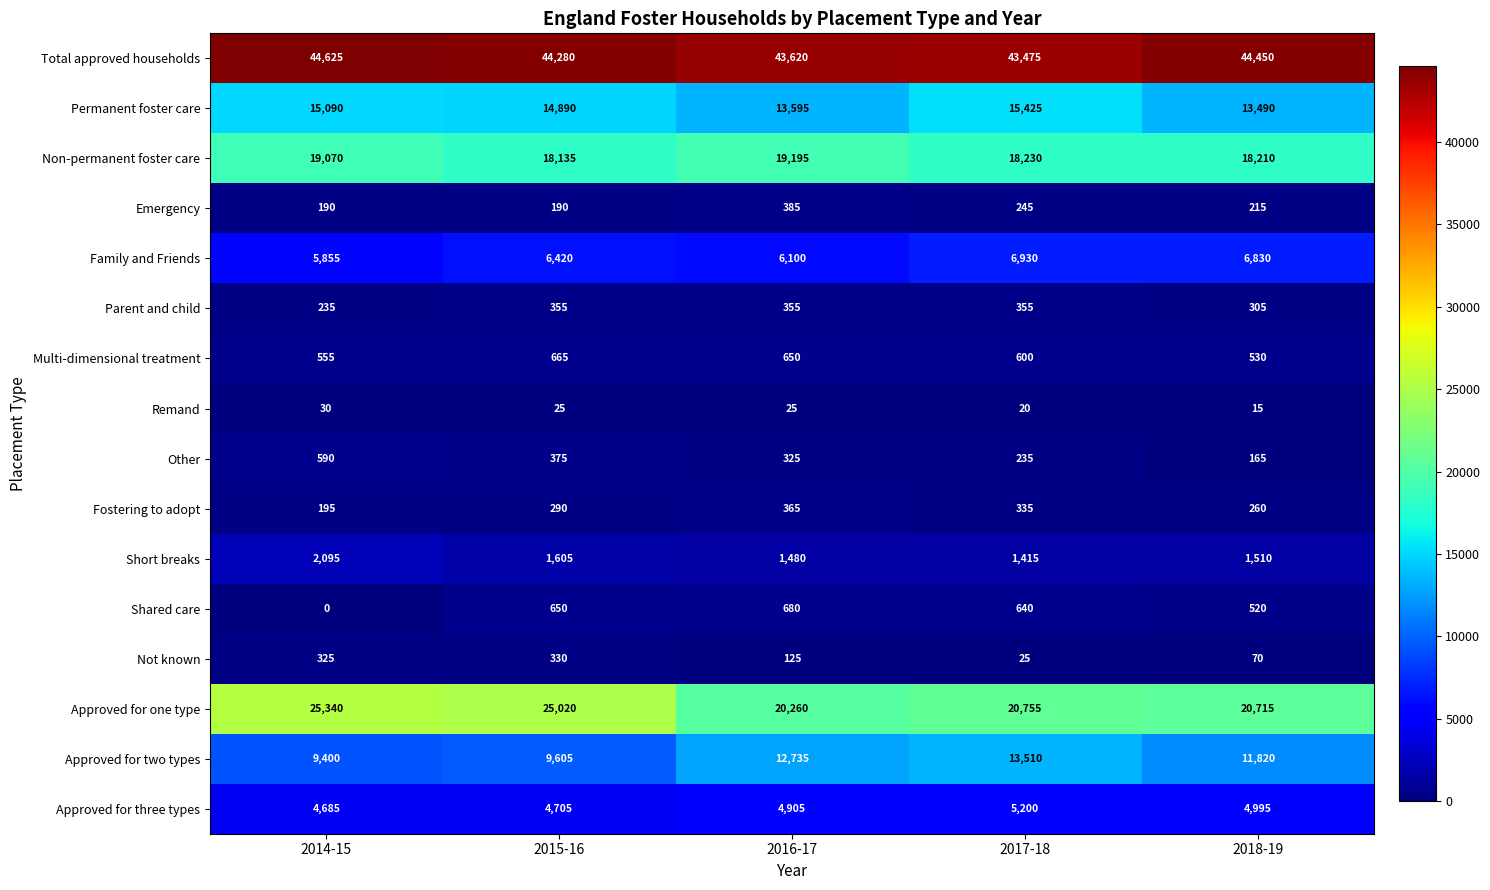

List the series in order of their peak value, highest first.

Total approved households, Approved for one type, Non-permanent foster care, Permanent foster care, Approved for two types, Family and Friends, Approved for three types, Short breaks, Shared care, Multi-dimensional treatment, Other, Emergency, Fostering to adopt, Parent and child, Not known, Remand